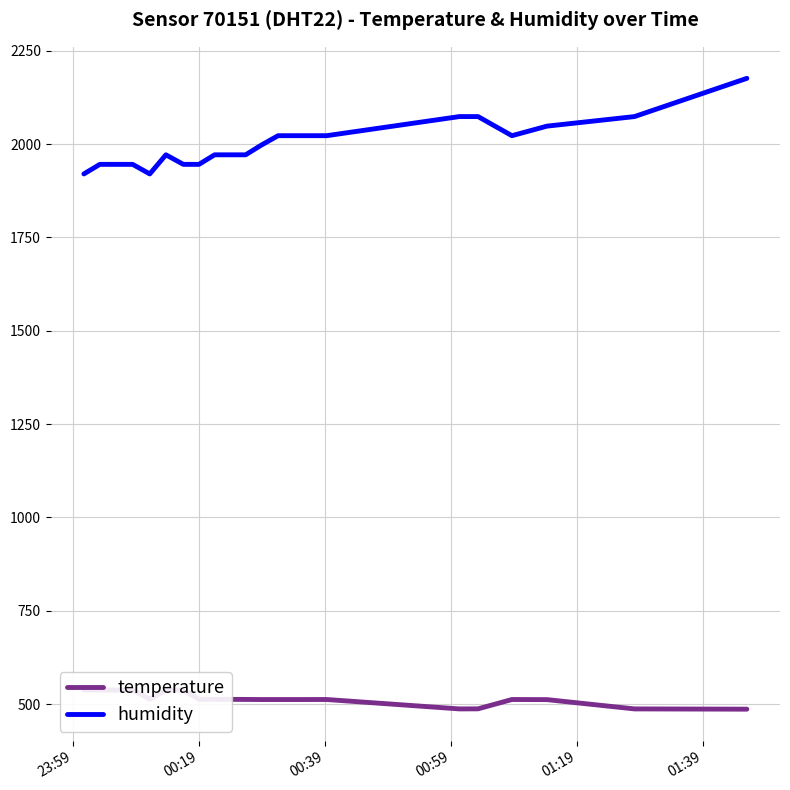

What is the value of the humidity point at the 3rd from the left?

1945.6